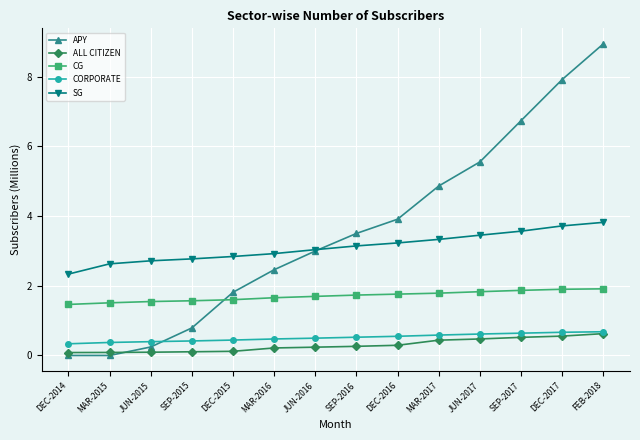

What is the difference between the highest and lowest values at DEC-2014?

2.3